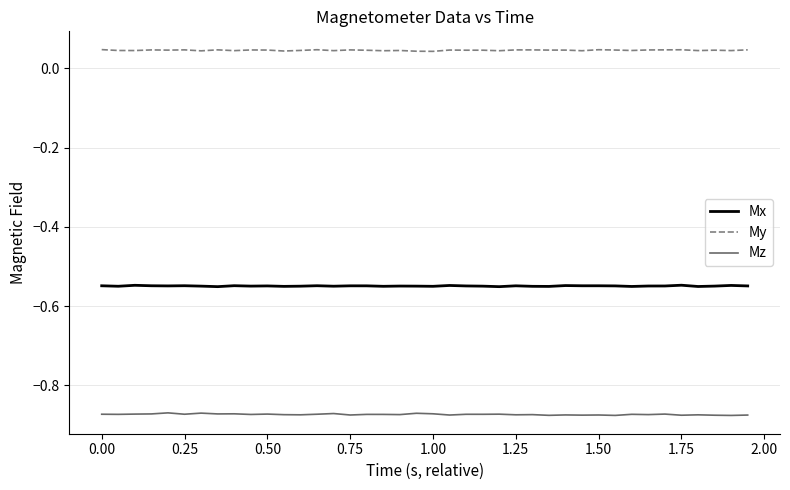

Rank the series by their average value, from lowest to highest.

Mz, Mx, My